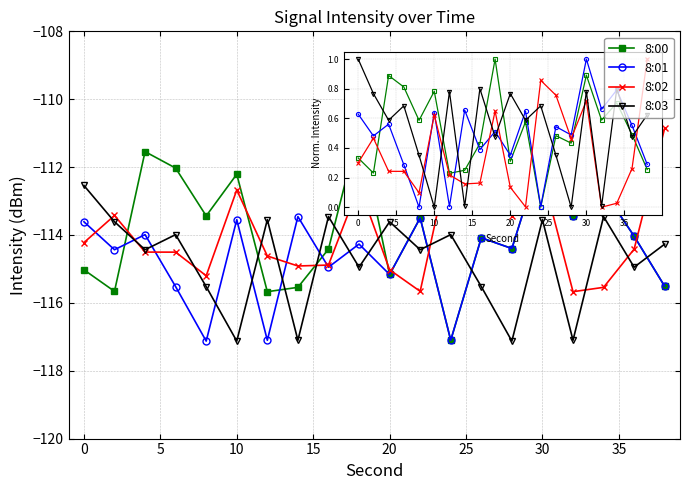

True or false: 8:00 has more than 1 points higher than both neighbors.

True